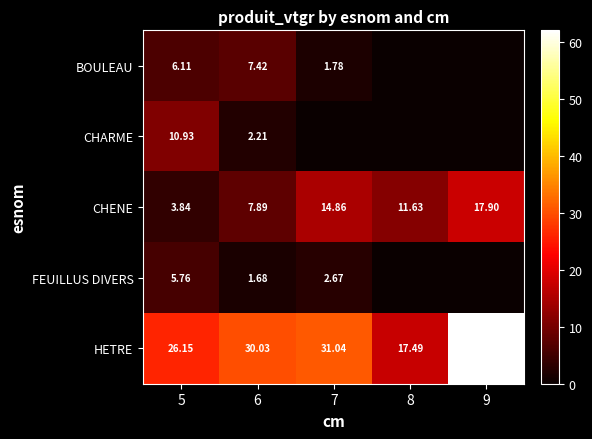

List the labels in order of CHENE value, largest first.

9, 7, 8, 6, 5